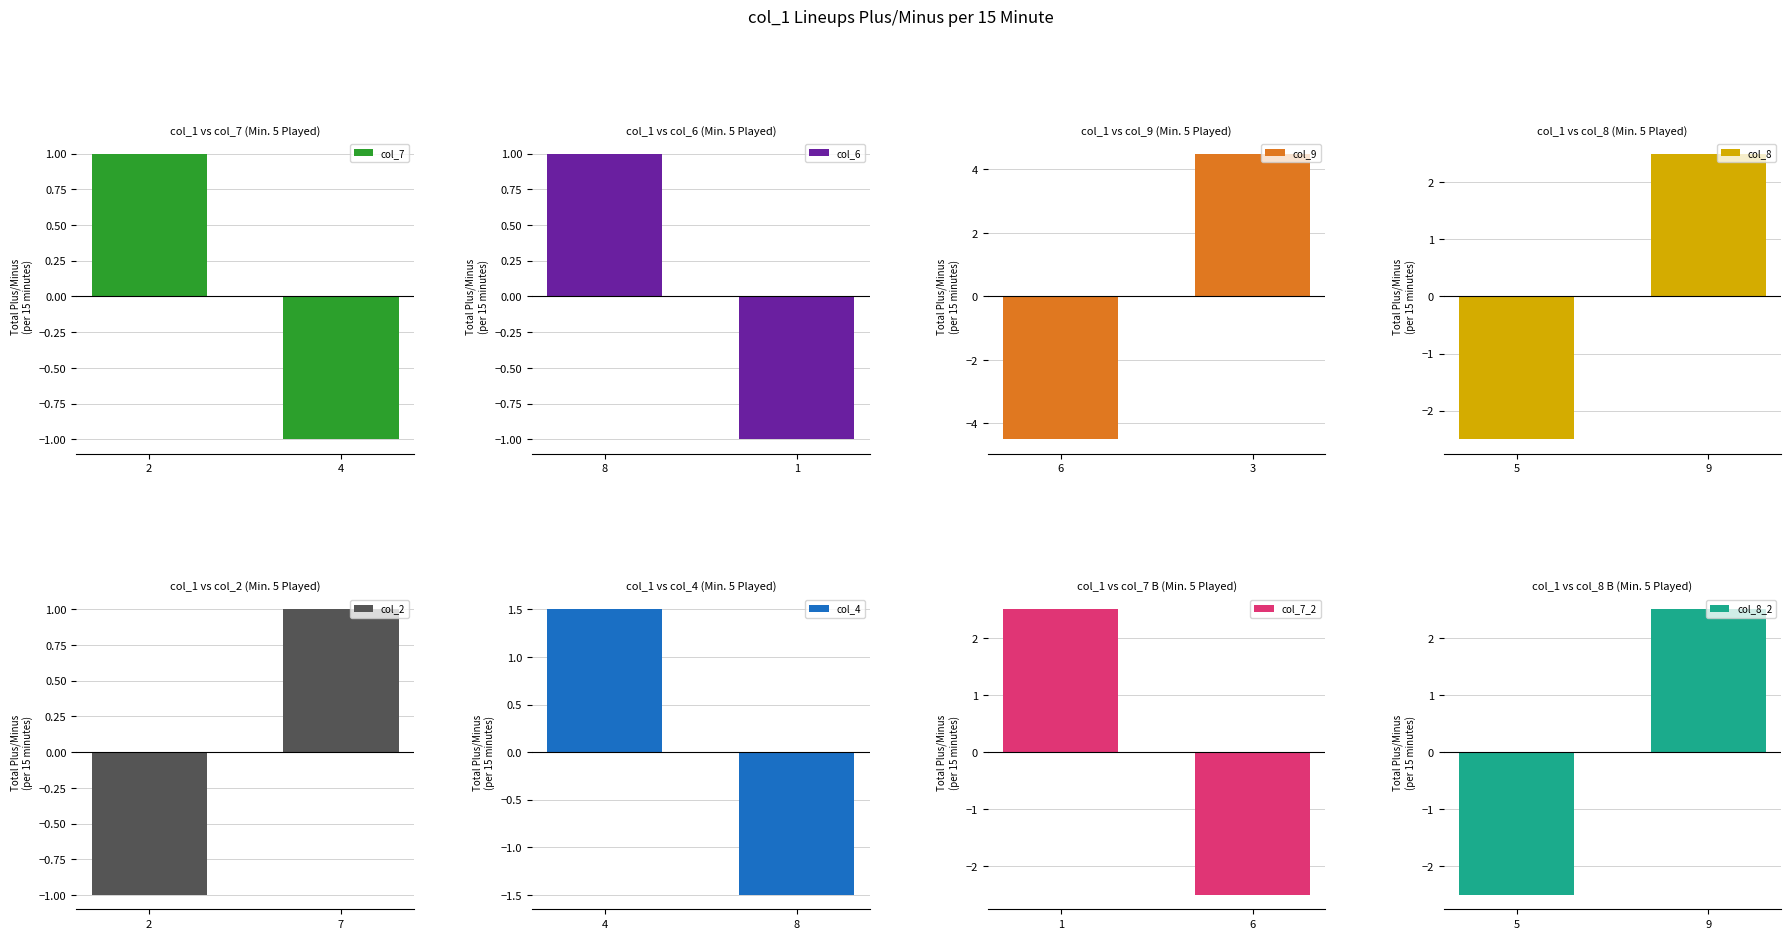

Which category has the lowest value in the col_7 series?

4